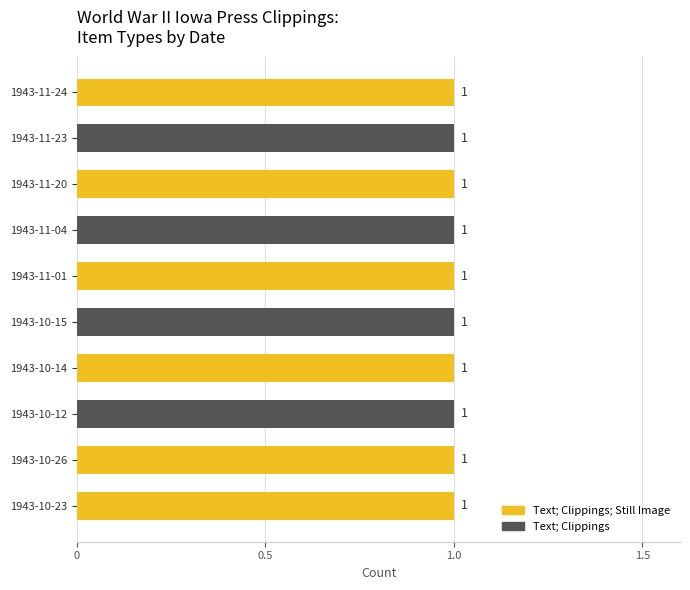

What is the label of the 2nd bar from the right?

1943-11-23